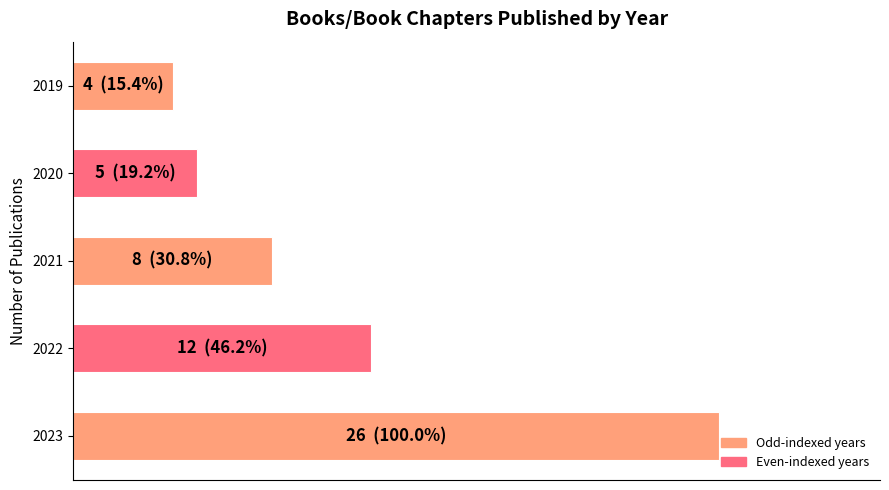

List the labels in order of value, smallest first.

2019, 2020, 2021, 2022, 2023